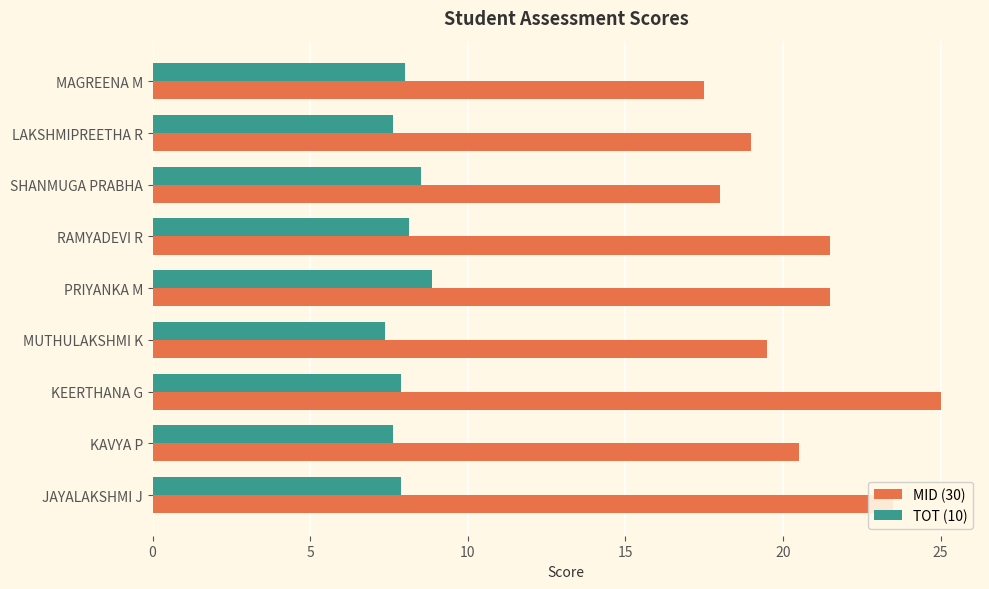

Which series has the largest range (max minus min)?

MID (30)